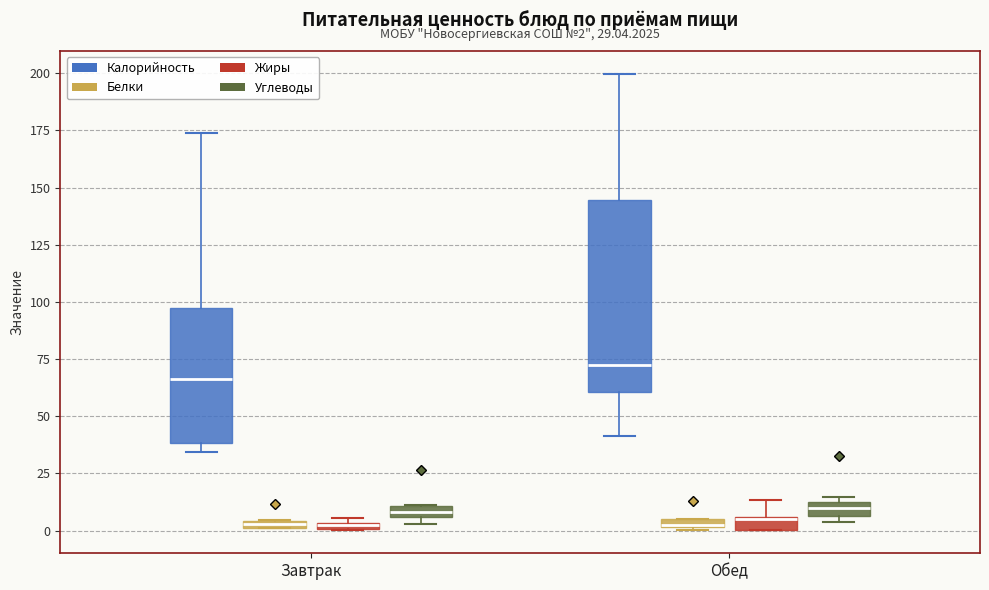

Which box has the highest median line?

Обед (Калорийность)